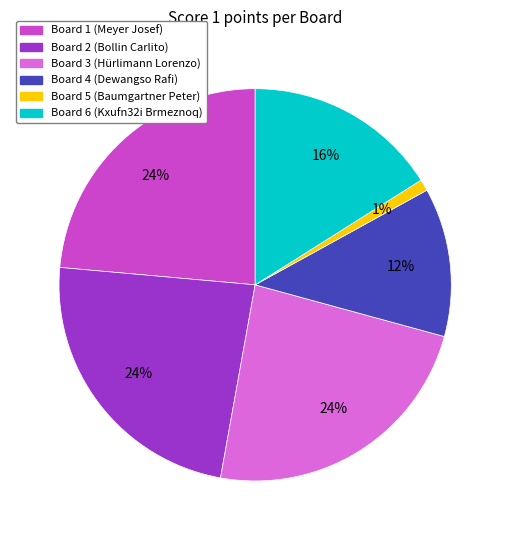

Which slice is the smallest?

Board 5